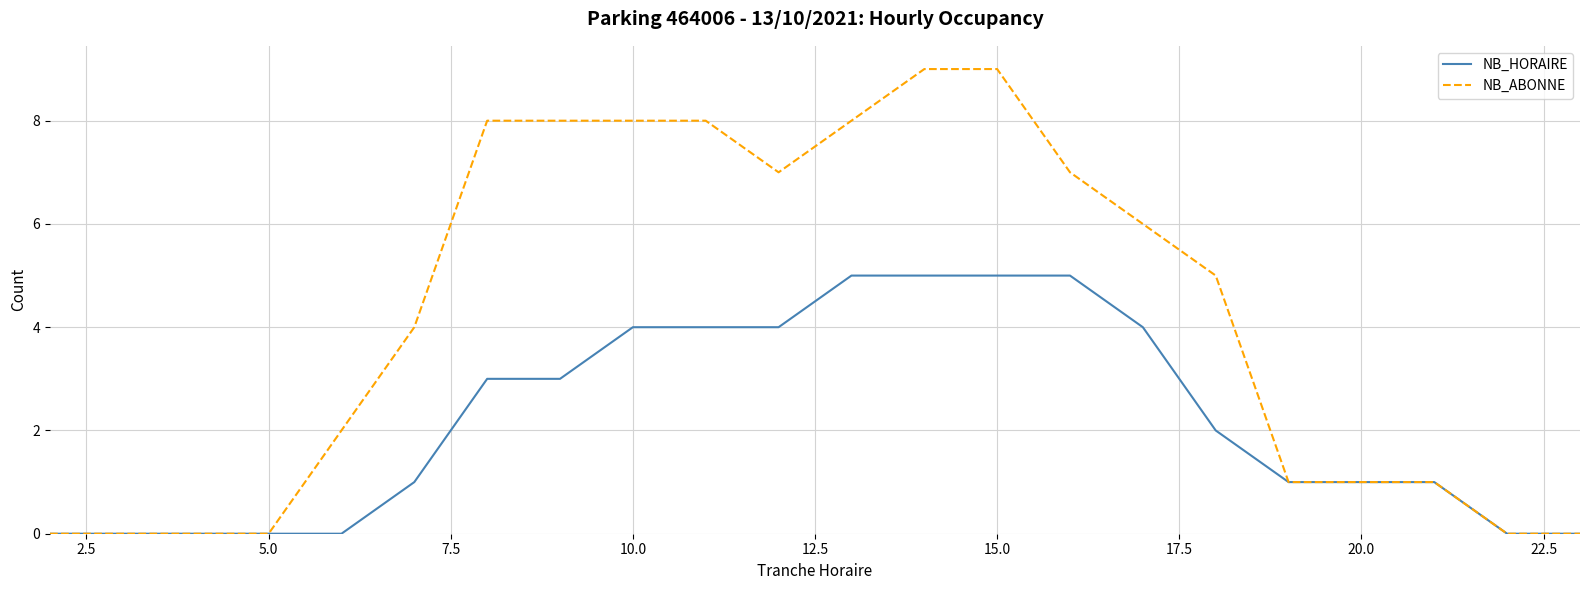

What is the difference between the maximum and minimum values in the NB_ABONNE series?

9